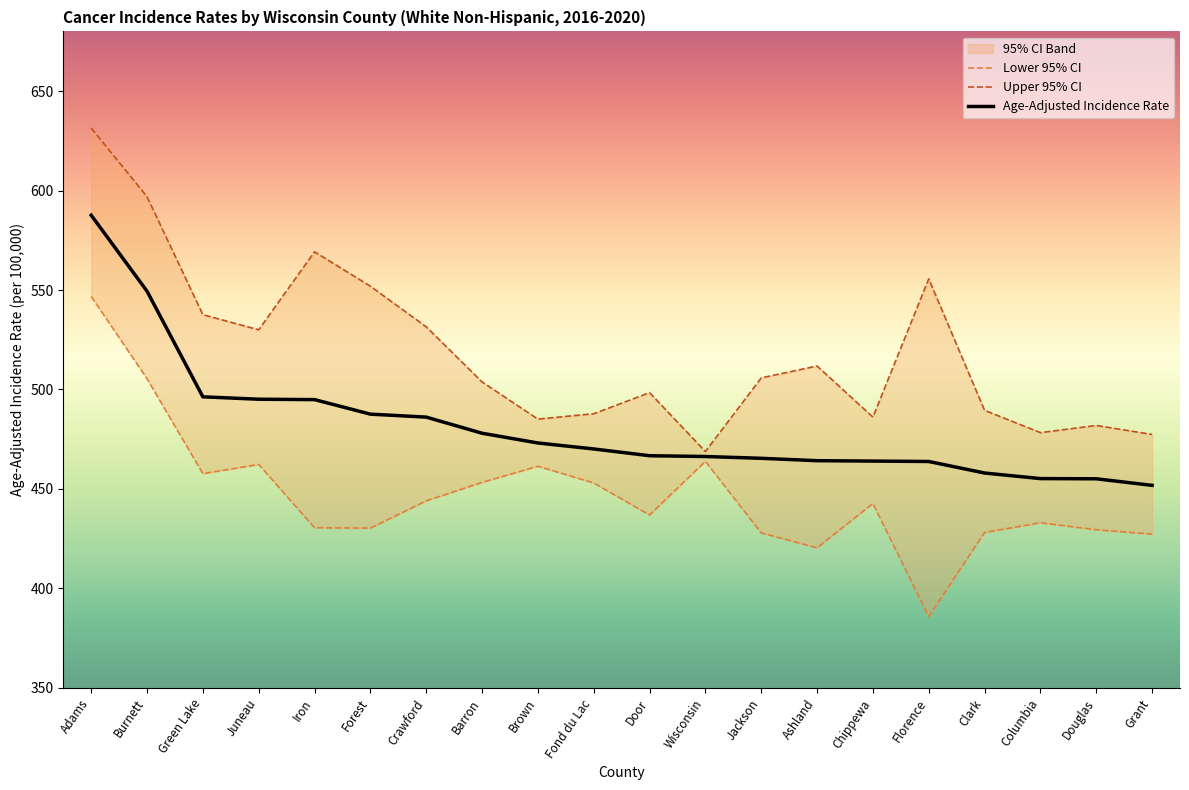

Where is Age-Adjusted Incidence Rate nearest to the value 519?

Green Lake